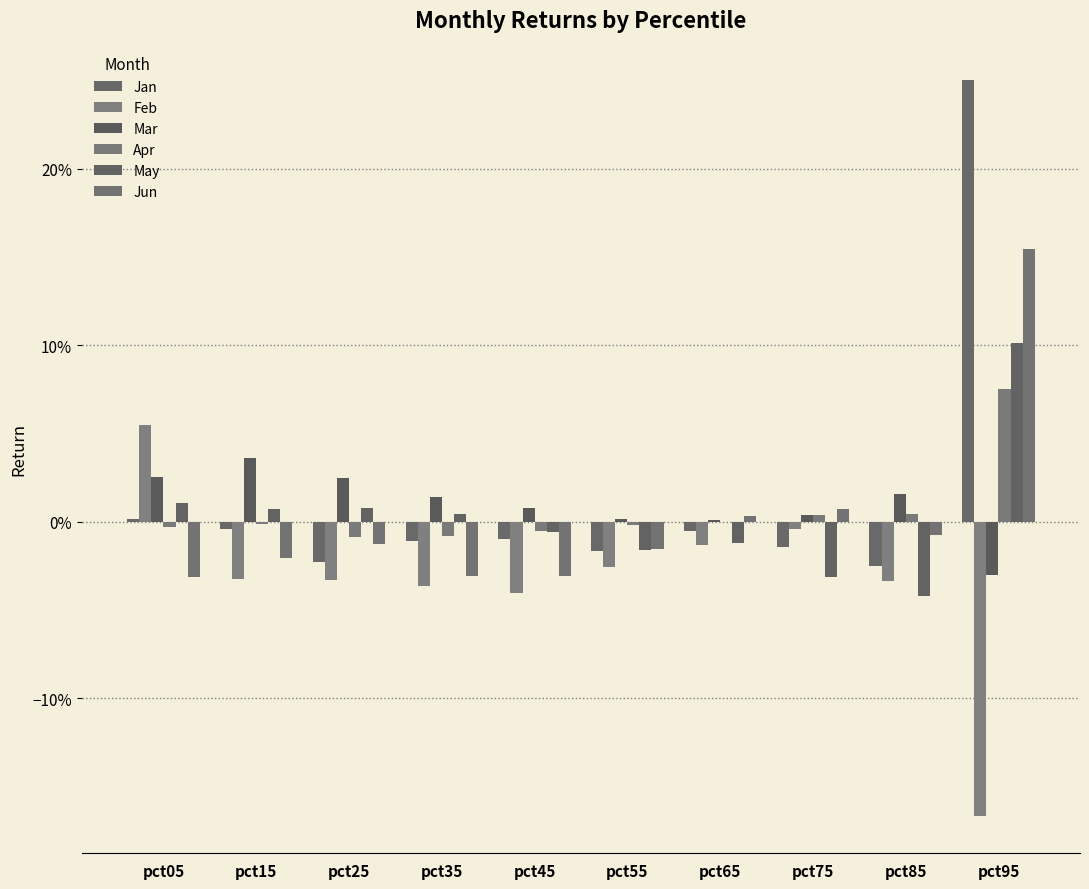

Does the chart contain stacked bars?

No